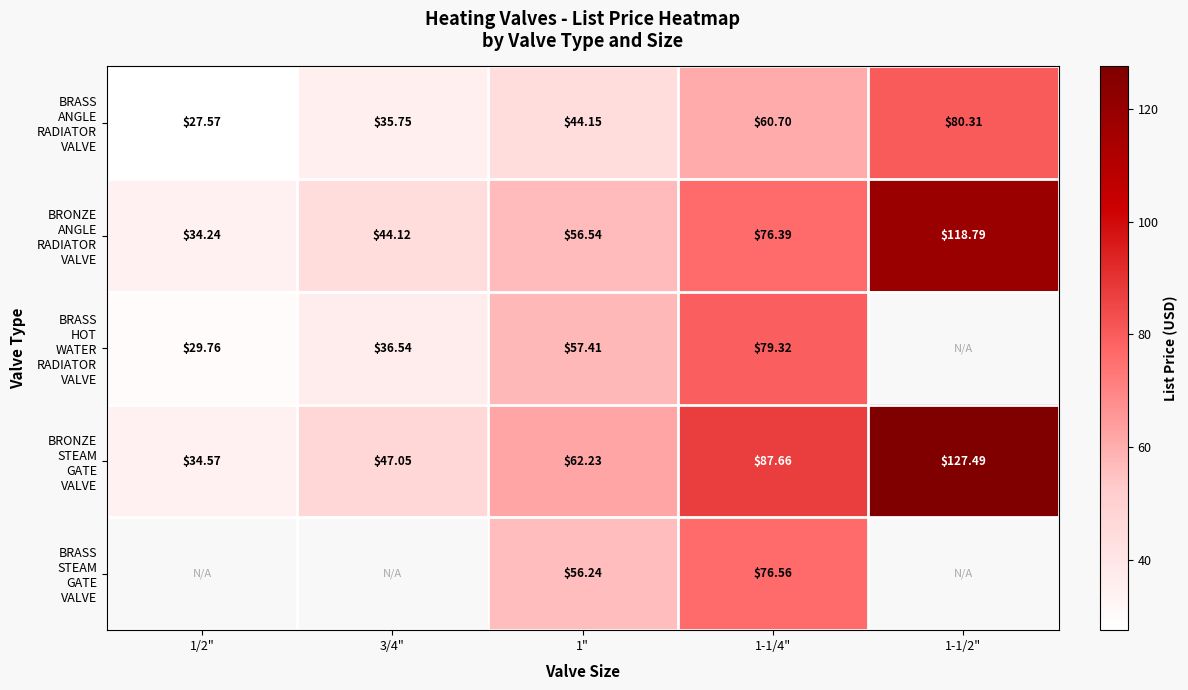

What is the sum of the BRASS ANGLE RADIATOR VALVE values at 1-1/4" and 1-1/2"?

141.0